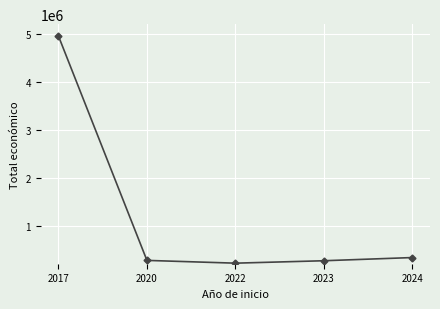

Does the chart display data point markers on the line(s)?

Yes